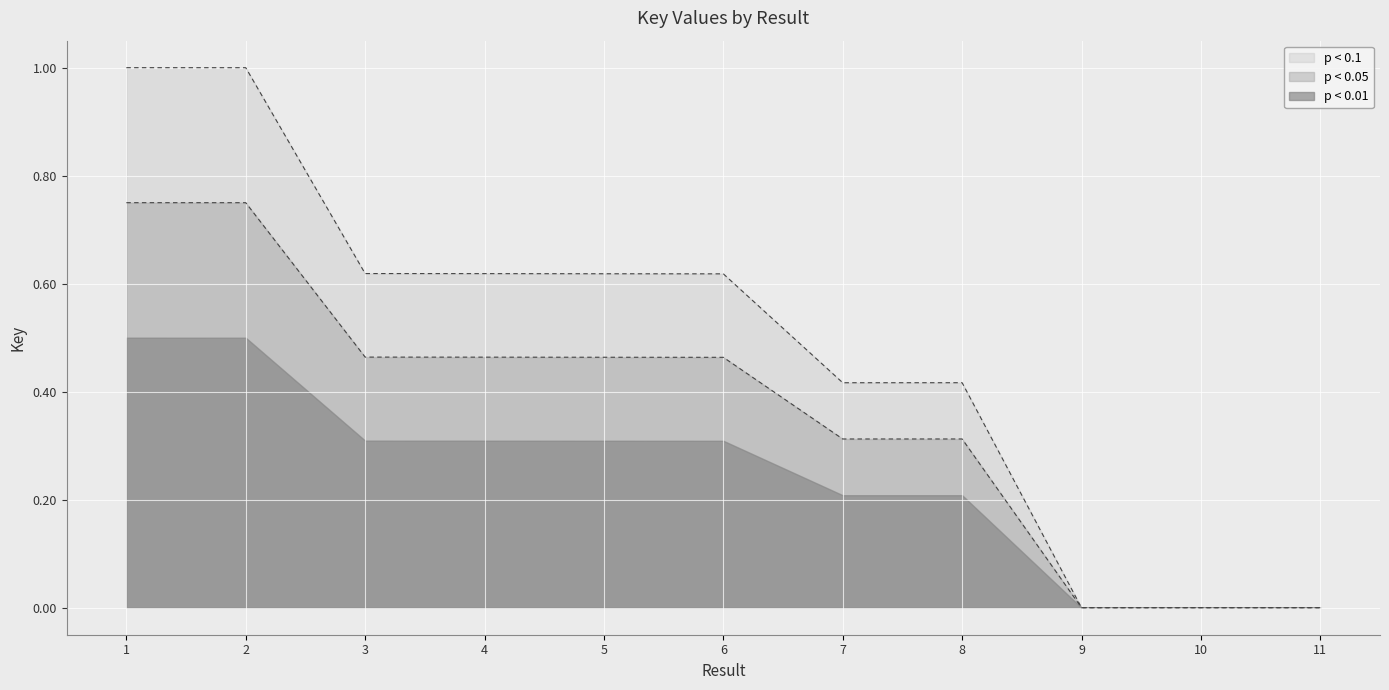

Does the chart display data point markers on the line(s)?

No